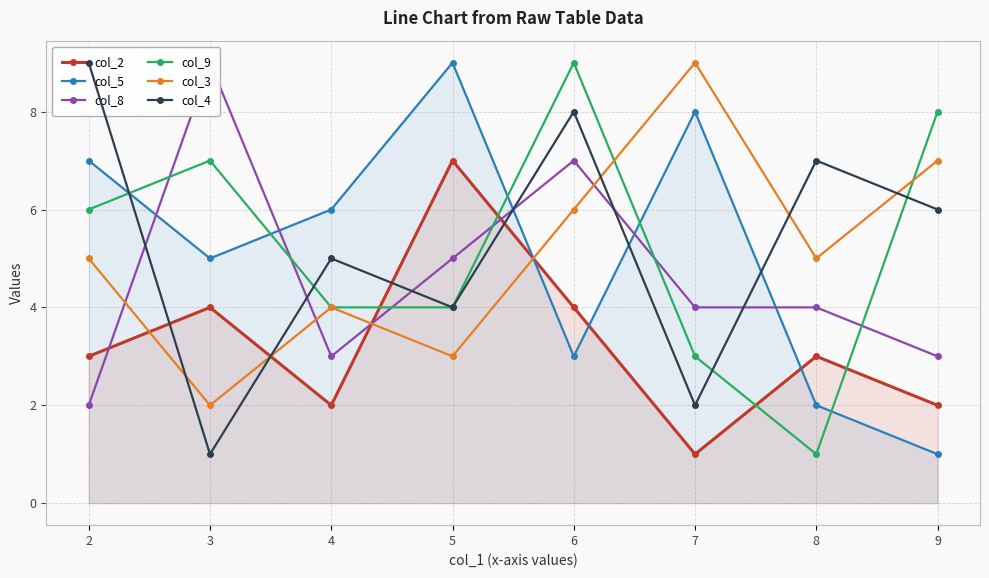

Count the number of data series in this chart.

6